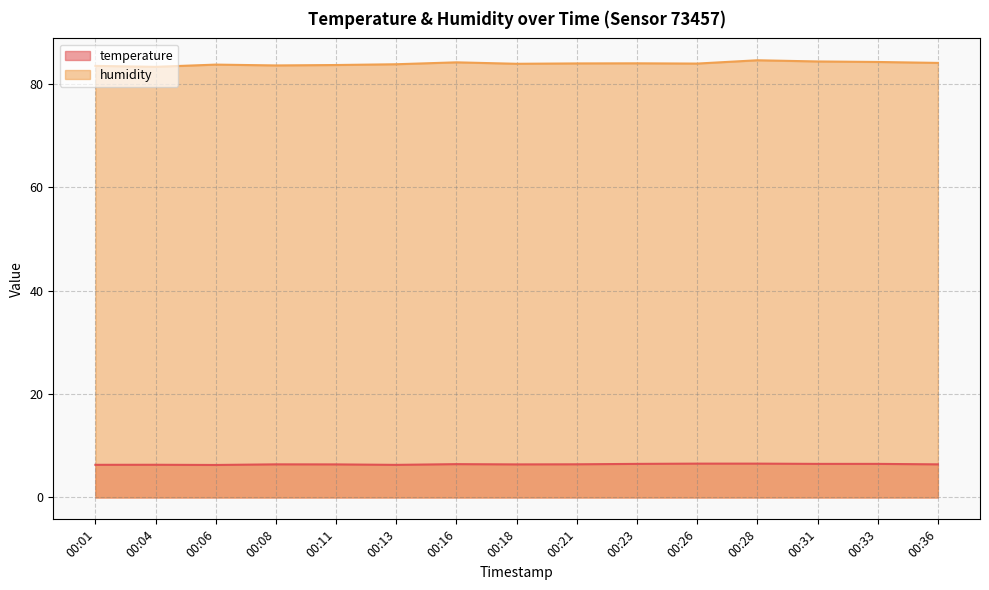

Does the chart have visible grid lines?

Yes